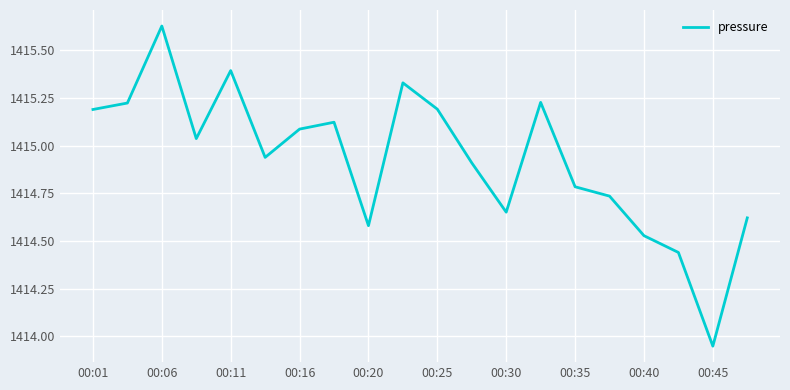

What is the difference between the maximum and minimum values?

1.7